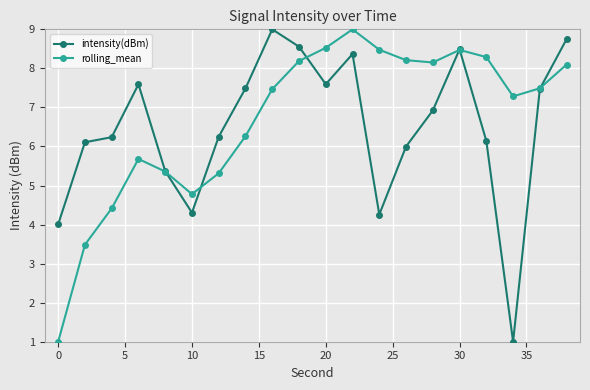

At how many categories does at least one series exceed 8?

10